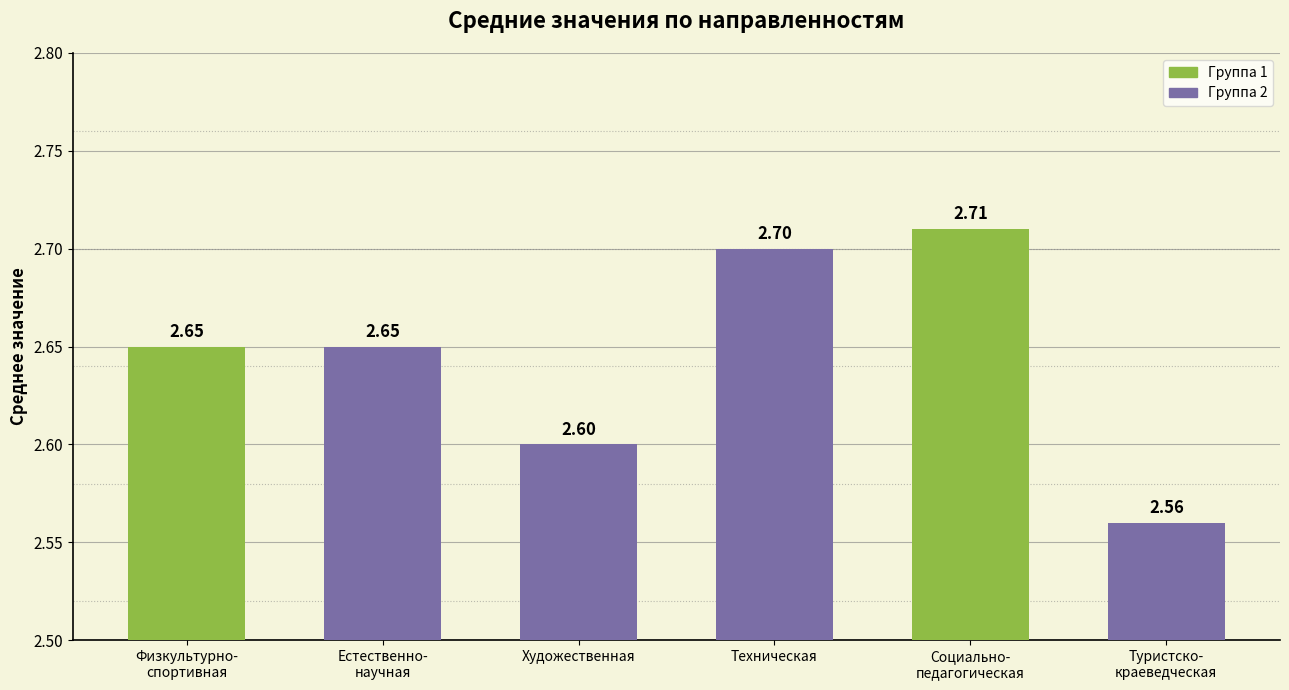

What is the greatest value displayed?

2.7